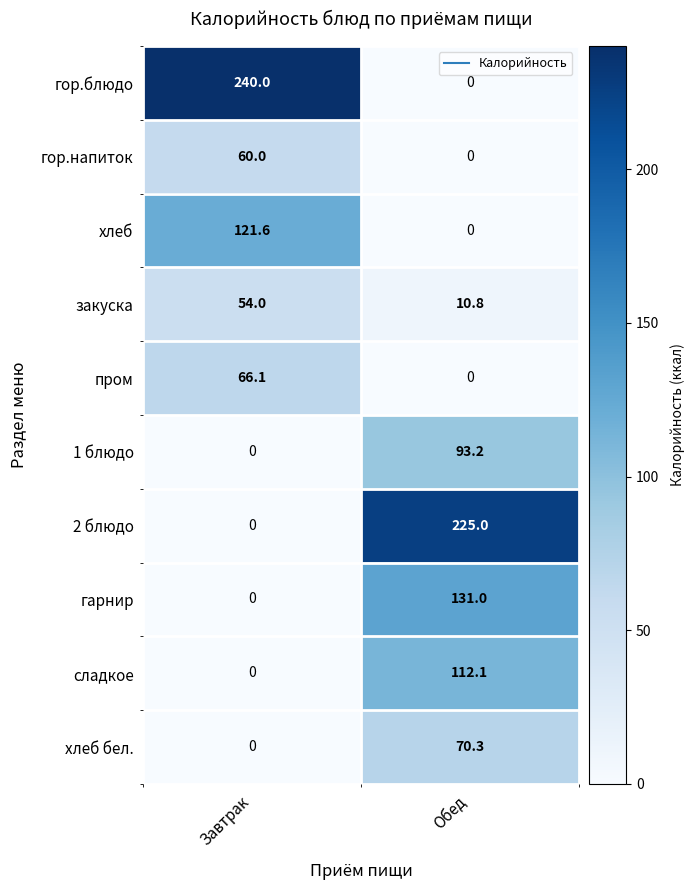

Is it true that 1 блюдо equals 61.8 at Завтрак?

False